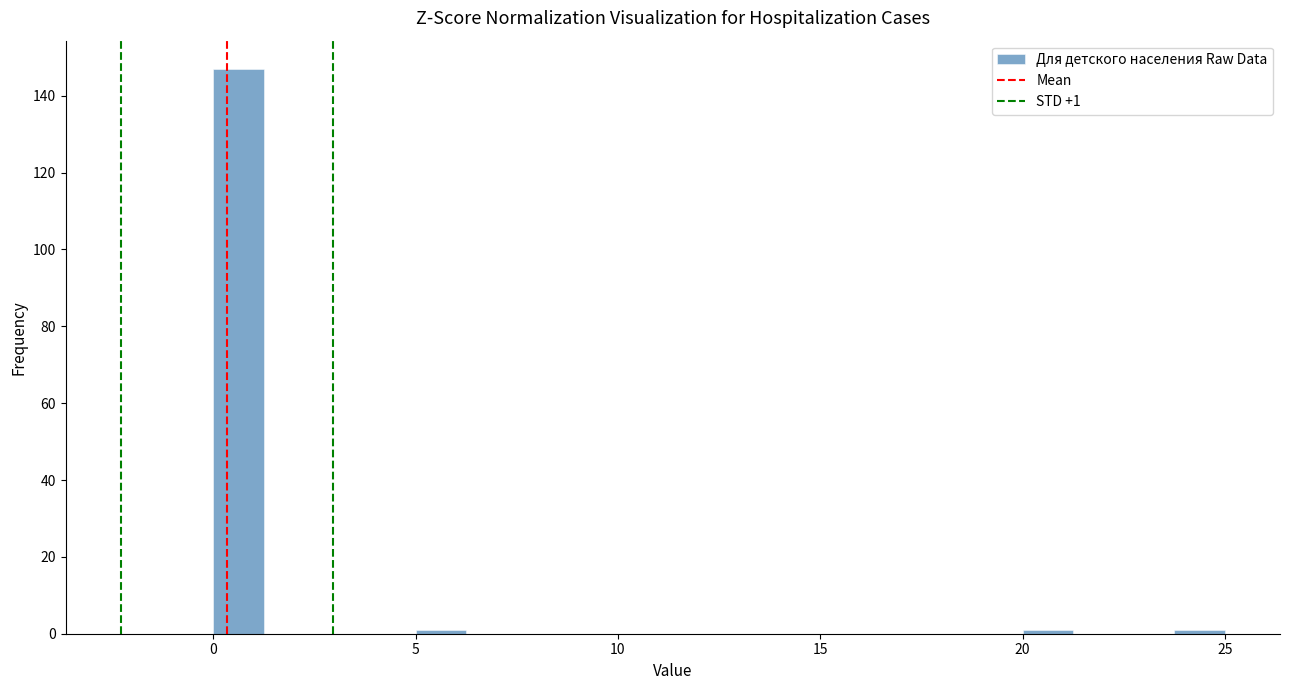

Read against the x-axis, roughly where is the centre of the tallest bar?

0.5